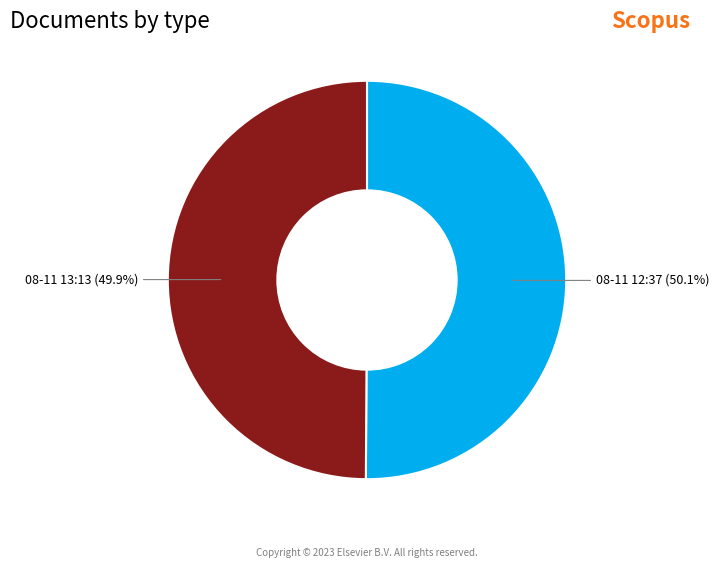

Is there any slice that represents more than half of the pie?

Yes